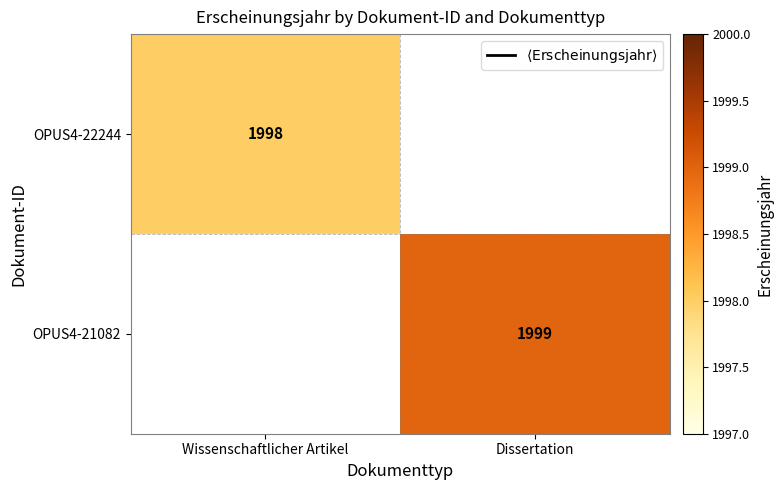

Between Dissertation and Wissenschaftlicher Artikel, which is larger?

Wissenschaftlicher Artikel